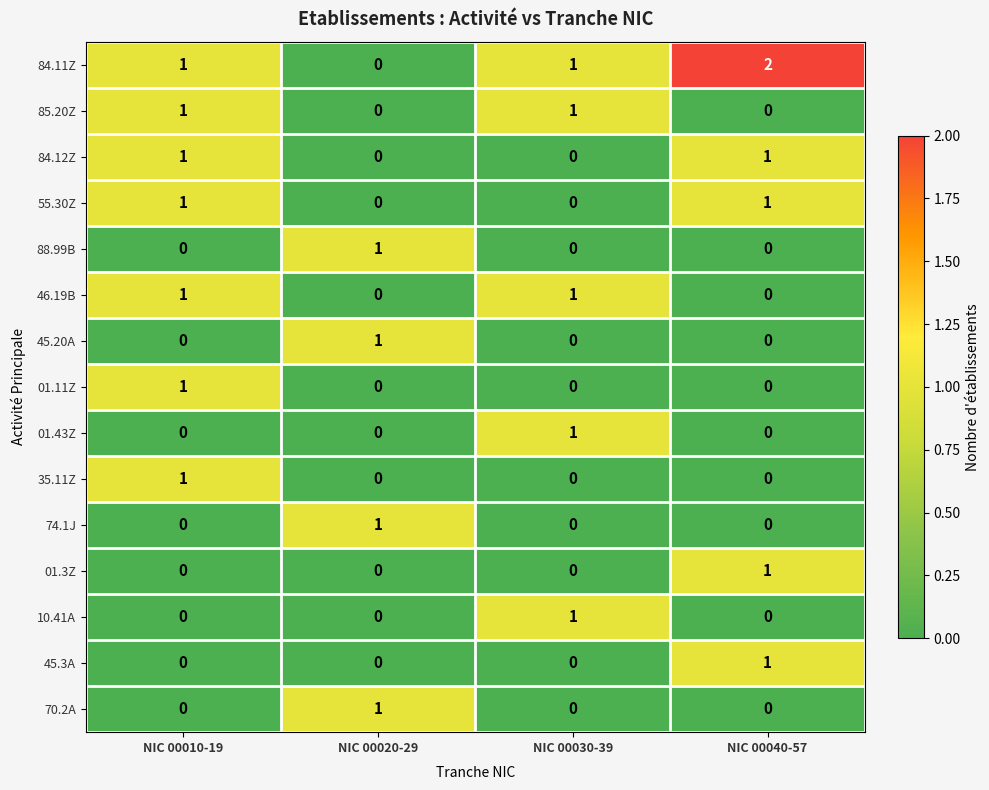

The value of 01.11Z at NIC 00020-29 is -1. True or false?

False